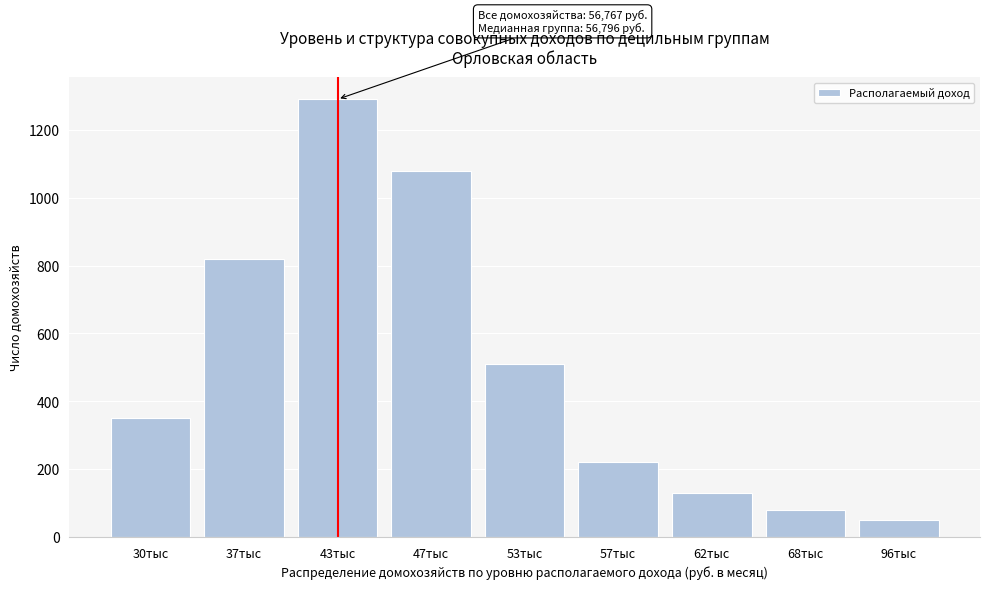

Reading right to left, extract all data points from this chart.

96тыс=50	68тыс=80	62тыс=130	57тыс=220	53тыс=510	47тыс=1080	43тыс=1290	37тыс=820	30тыс=350